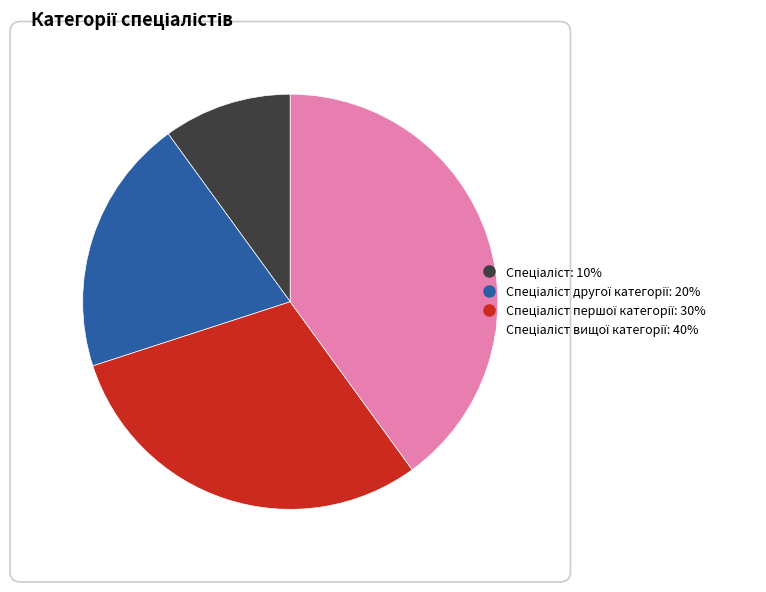

Is there any slice that represents more than half of the pie?

No